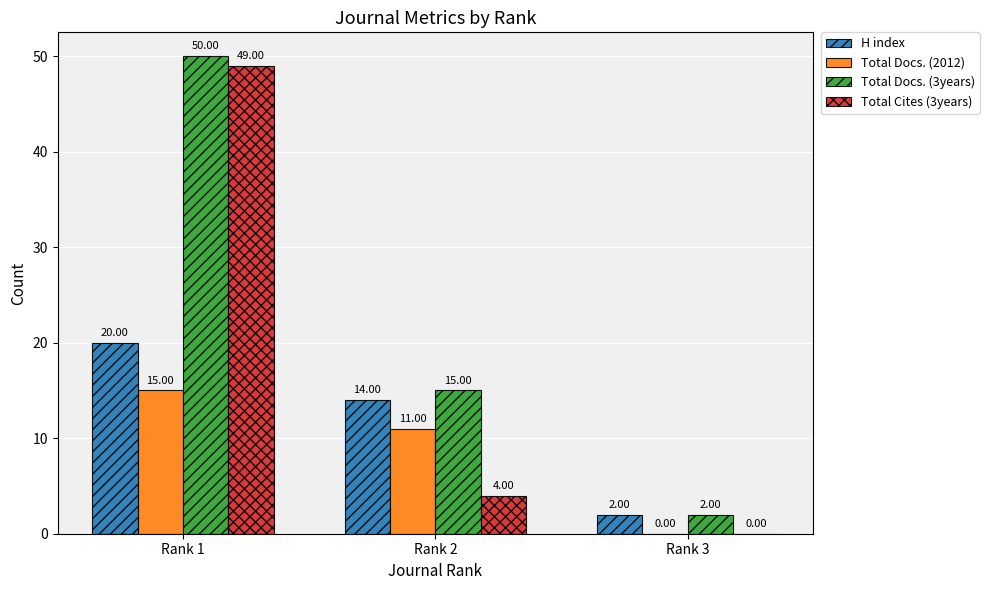

At which category does the chart reach its peak across all series?

Rank 1